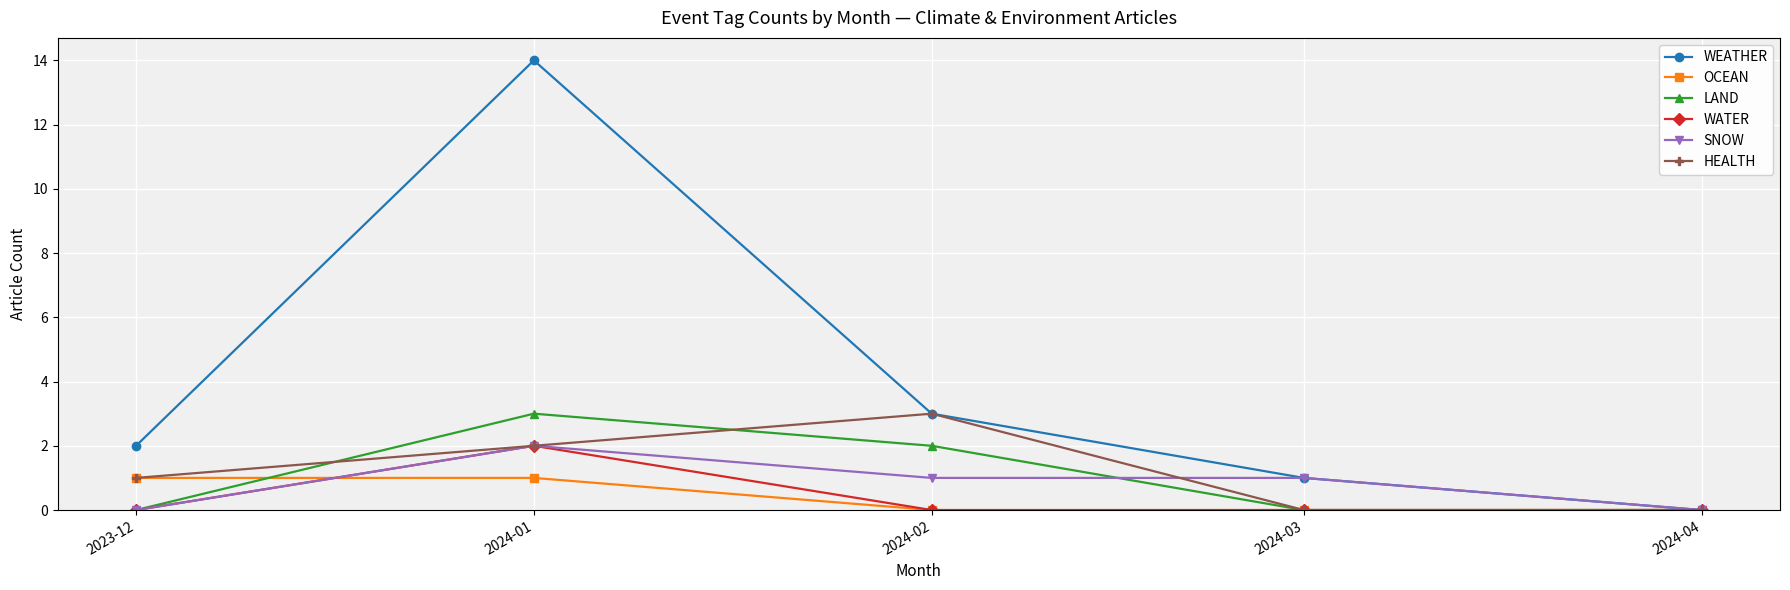

Which series has the widest spread of values?

WEATHER